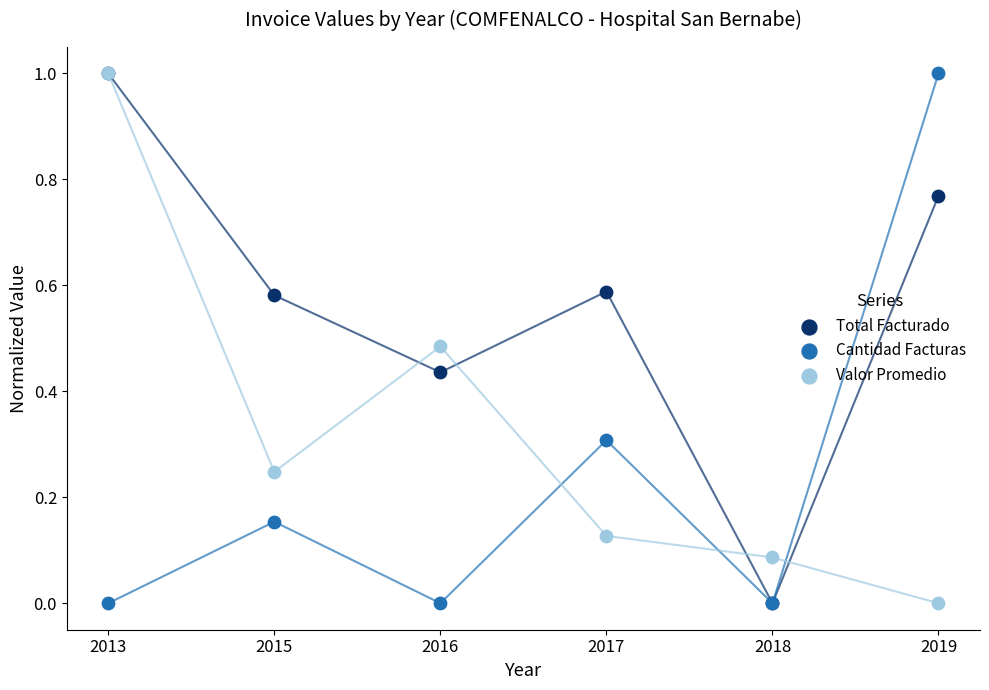

What are all the series names shown in the legend?

Total Facturado, Cantidad Facturas, Valor Promedio